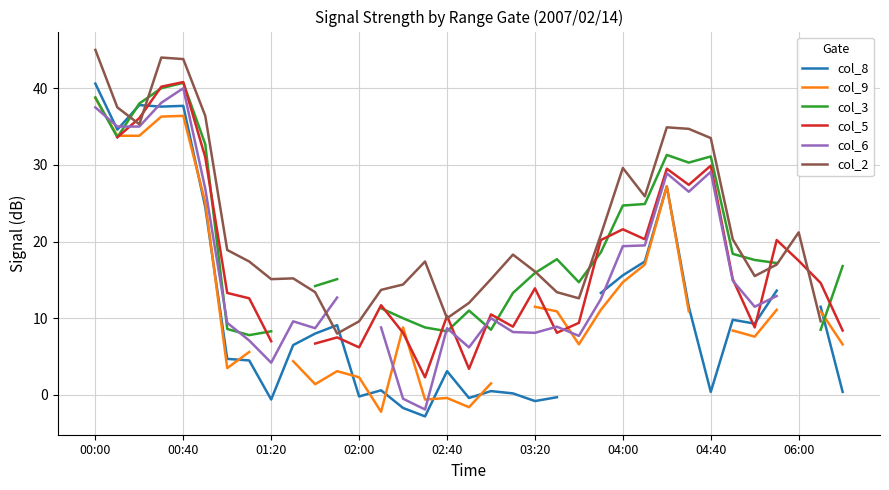

What position from the left is 26?

27